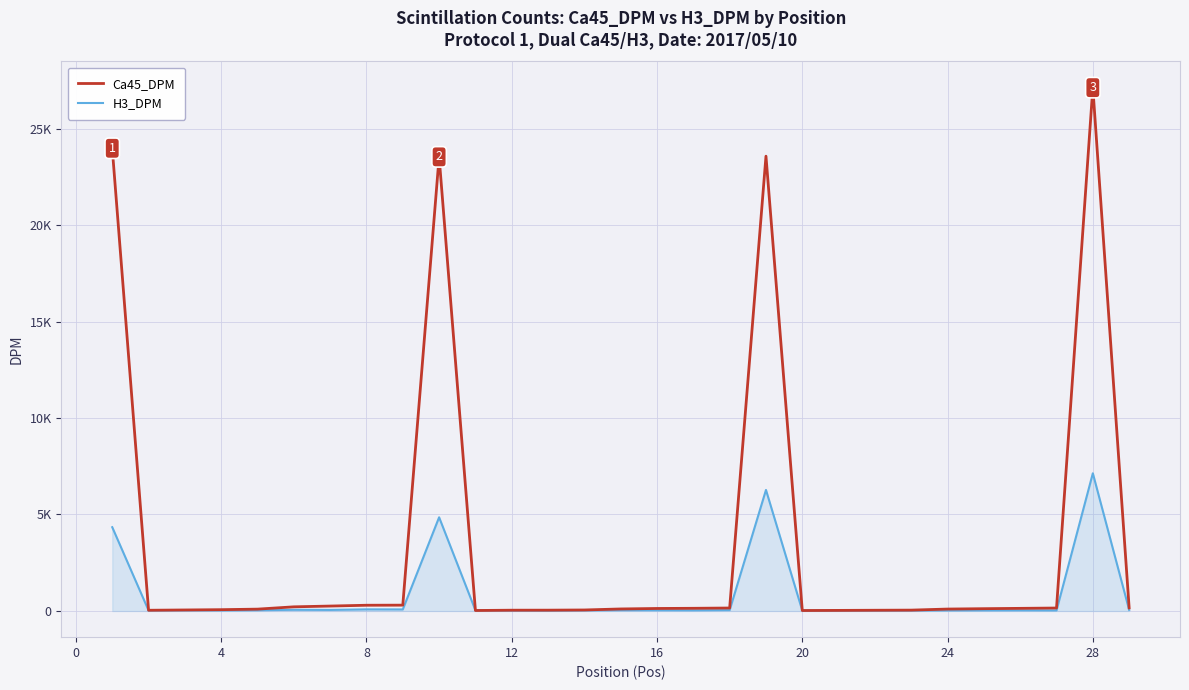

Does the chart have visible grid lines?

Yes